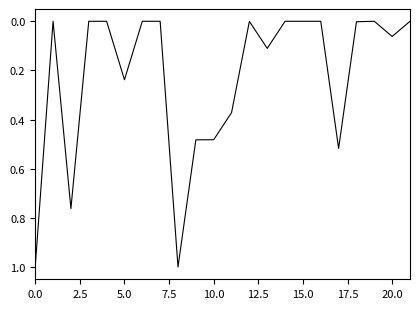

What is the difference between the maximum and minimum values?

1.0